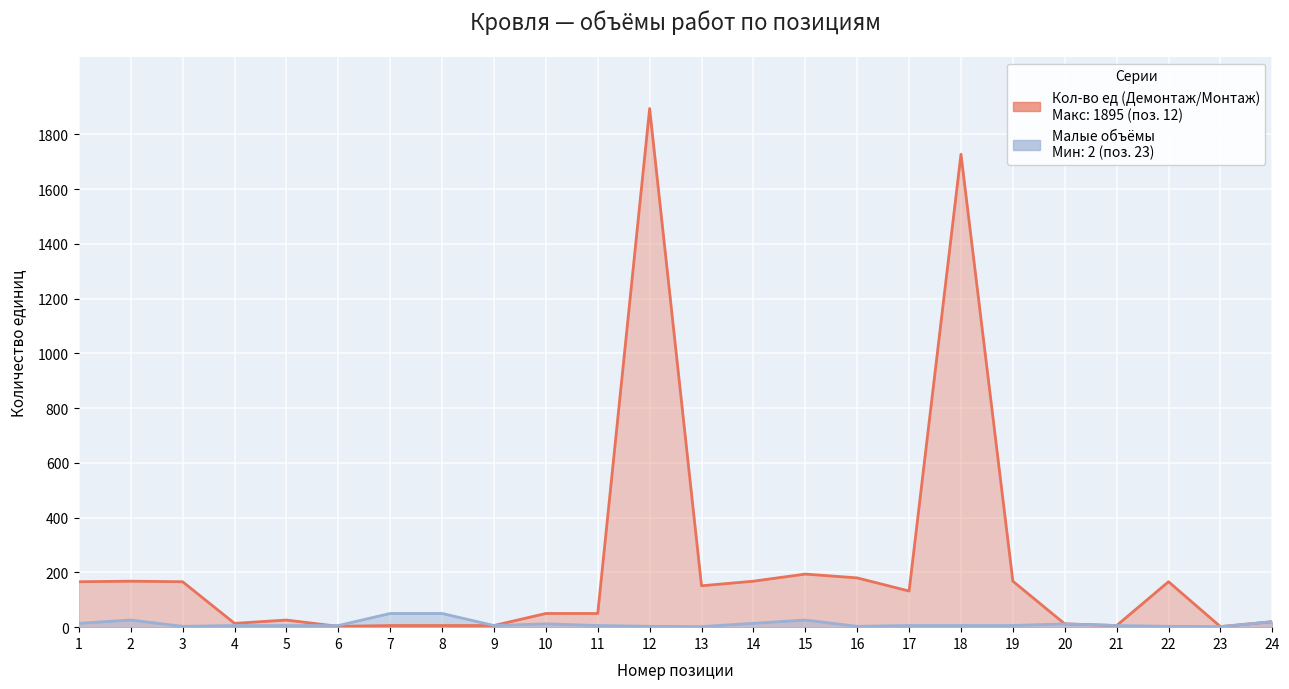

How many data points in Кол-во ед (Демонтаж/Монтаж) are less than 132?

12